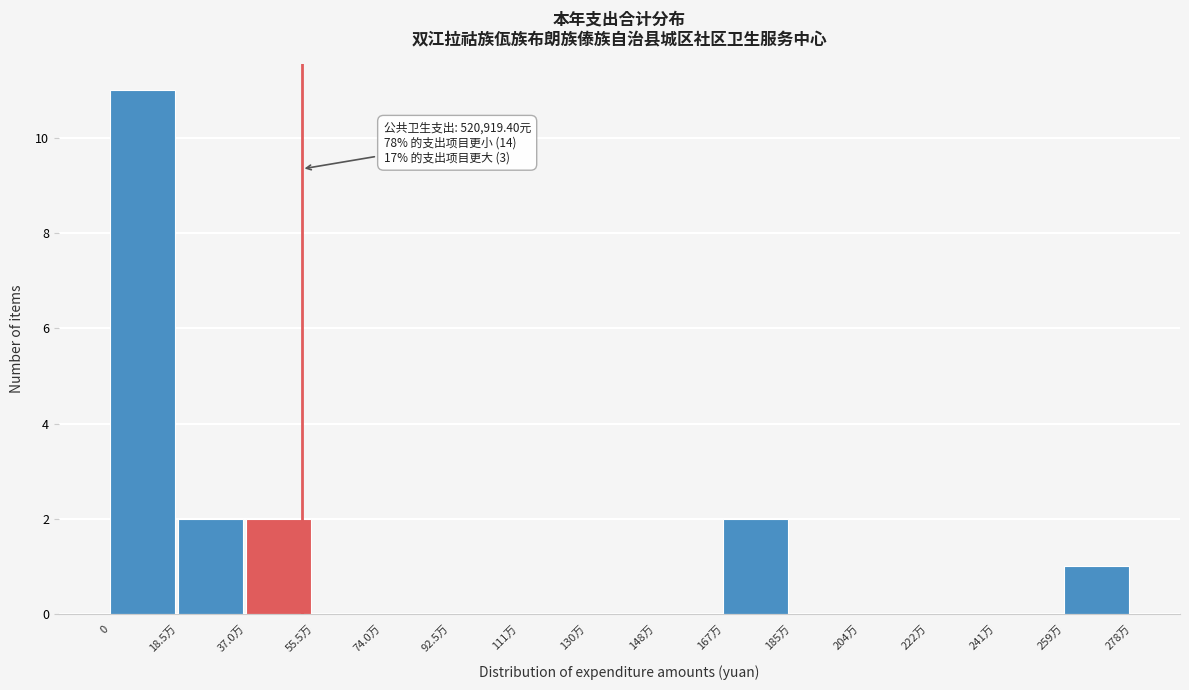

Reading left to right, what are all the values shown in this chart?

0=11	18.5万=2	37.0万=2	55.5万=0	74.0万=0	92.5万=0	111万=0	130万=0	148万=0	167万=2	185万=0	204万=0	222万=0	241万=0	259万=1